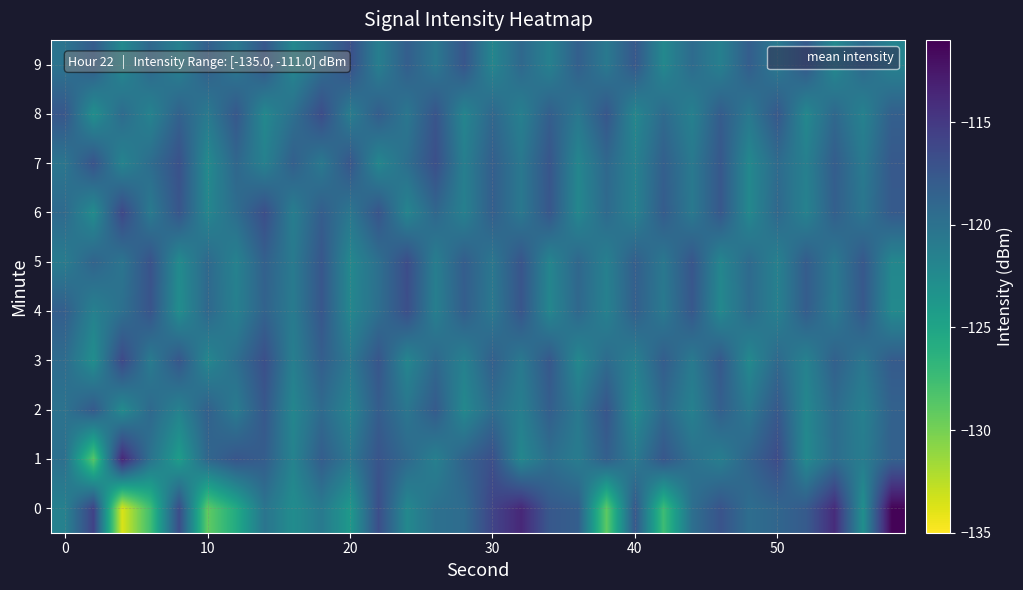

Reading right to left, what are all the values shown in this chart?

0: -111.2	-122.9	-114.0	-117.8	-118.9	-119.6	-117.2	-119.8	-127.5	-117.6	-129.0	-118.2	-117.6	-113.7	-115.9	-119.5	-119.9	-122.2	-116.8	-123.9	-120.8	-122.7	-120.3	-125.7	-129.2	-116.6	-127.6	-133.6	-115.8	-121.5
1: -118.4	-121.1	-119.6	-122.3	-116.5	-118.7	-121.2	-119.9	-117.5	-120.8	-118.3	-121.0	-119.7	-122.1	-116.8	-118.6	-121.4	-119.2	-117.3	-120.5	-118.1	-121.7	-118.1	-117.4	-119.0	-124.2	-120.1	-113.7	-128.8	-119.9
2: -118.5	-121.4	-119.4	-122.1	-117.7	-120.6	-118.3	-121.5	-119.1	-122.4	-117.4	-120.7	-118.2	-121.3	-119.5	-122.2	-117.9	-120.4	-118.1	-121.7	-119.3	-122.0	-117.6	-120.9	-118.4	-121.6	-119.2	-122.5	-117.8	-120.1
3: -117.9	-120.5	-118.4	-121.6	-119.2	-122.3	-117.7	-120.8	-118.1	-121.4	-119.4	-122.2	-117.6	-120.7	-118.3	-121.5	-119.1	-122.0	-117.4	-120.6	-118.2	-121.3	-116.8	-119.7	-122.1	-117.5	-120.9	-116.3	-122.8	-119.5
4: -122.3	-117.7	-120.8	-118.1	-121.4	-119.4	-122.2	-117.6	-120.7	-118.3	-121.5	-119.1	-122.0	-117.4	-120.6	-118.2	-121.3	-116.8	-119.7	-122.1	-117.5	-120.9	-118.6	-121.4	-119.1	-122.7	-117.3	-119.8	-121.5	-118.2
5: -122.1	-117.6	-120.7	-118.0	-121.5	-119.3	-122.0	-117.4	-120.6	-118.2	-121.4	-119.0	-121.9	-117.3	-120.5	-118.1	-121.2	-116.6	-119.8	-122.2	-117.5	-120.8	-118.4	-121.6	-119.2	-122.5	-117.1	-120.3	-118.7	-121.0
6: -117.8	-120.4	-118.3	-121.6	-119.1	-122.2	-117.6	-120.7	-118.0	-121.5	-119.3	-122.1	-117.5	-120.6	-118.2	-121.4	-119.0	-121.9	-117.3	-120.5	-118.1	-121.2	-116.7	-119.6	-122.0	-117.4	-120.8	-116.2	-122.6	-119.3
7: -117.7	-120.8	-118.1	-121.4	-119.4	-122.2	-117.6	-120.7	-118.3	-121.5	-119.1	-122.0	-117.4	-120.6	-118.2	-121.3	-116.8	-119.7	-122.1	-117.4	-120.7	-118.3	-121.5	-119.0	-122.4	-117.0	-119.5	-121.8	-117.2	-120.4
8: -118.3	-121.6	-119.1	-122.2	-117.6	-120.7	-118.0	-121.5	-119.3	-122.1	-117.5	-120.6	-118.2	-121.4	-119.0	-121.9	-117.3	-120.5	-118.1	-121.2	-116.6	-119.8	-122.2	-117.6	-120.8	-118.5	-121.7	-119.4	-122.9	-117.5
9: -121.6	-119.2	-122.3	-117.7	-120.8	-118.1	-121.4	-119.4	-122.2	-117.6	-120.7	-118.3	-121.5	-119.1	-122.0	-117.4	-120.6	-118.2	-121.3	-116.8	-119.7	-122.1	-117.5	-120.7	-118.2	-121.5	-119.0	-122.3	-117.9	-120.2